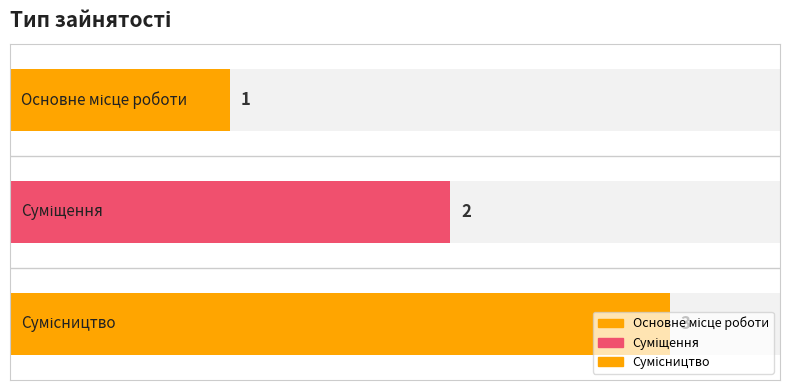

List the labels in order of value, largest first.

Сумісництво, Суміщення, Основне місце роботи